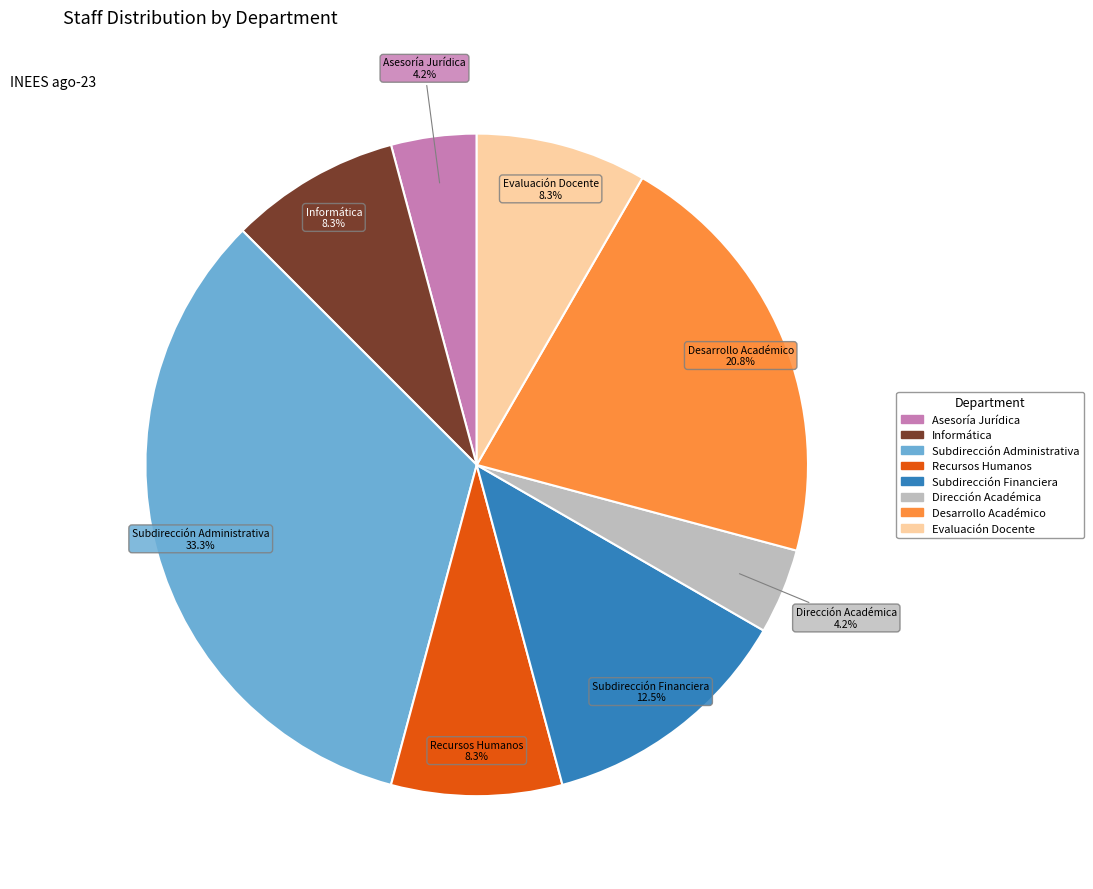

Is there a majority slice in this chart?

No